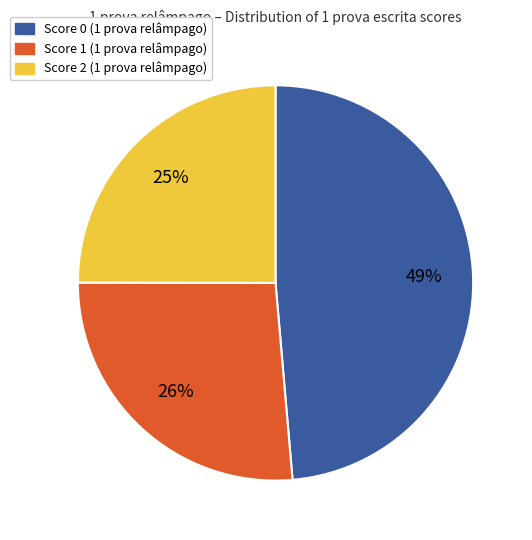

Is there any slice that represents more than half of the pie?

No